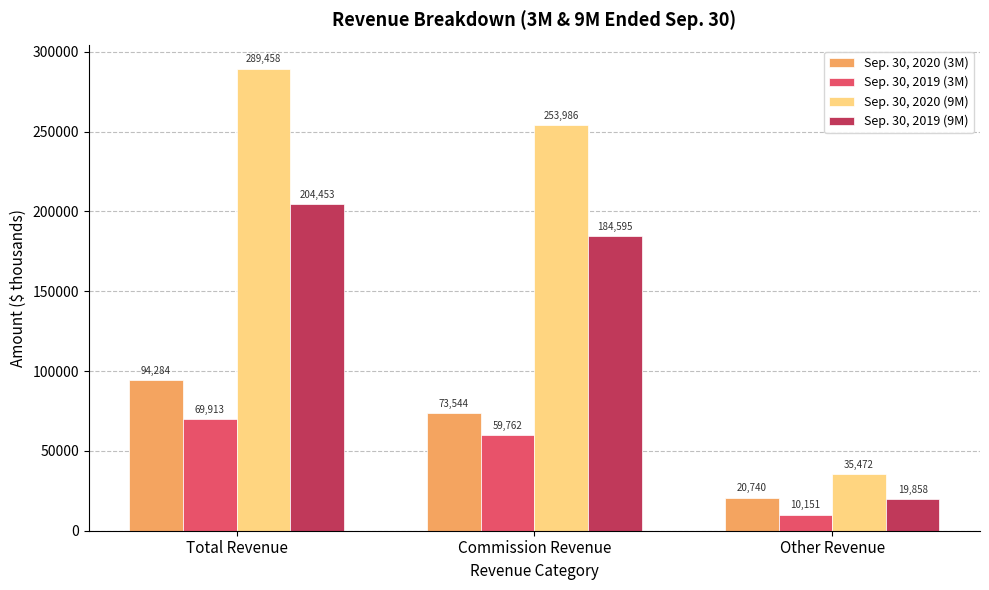

At Total Revenue, list the series in order from largest to smallest.

Sep. 30, 2020 (9M), Sep. 30, 2019 (9M), Sep. 30, 2020 (3M), Sep. 30, 2019 (3M)